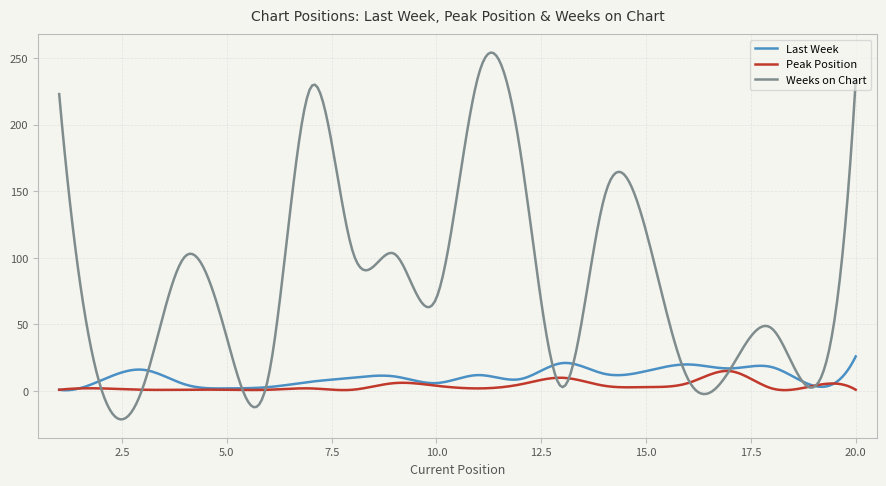

What is the minimum value shown in the chart?

-21.3